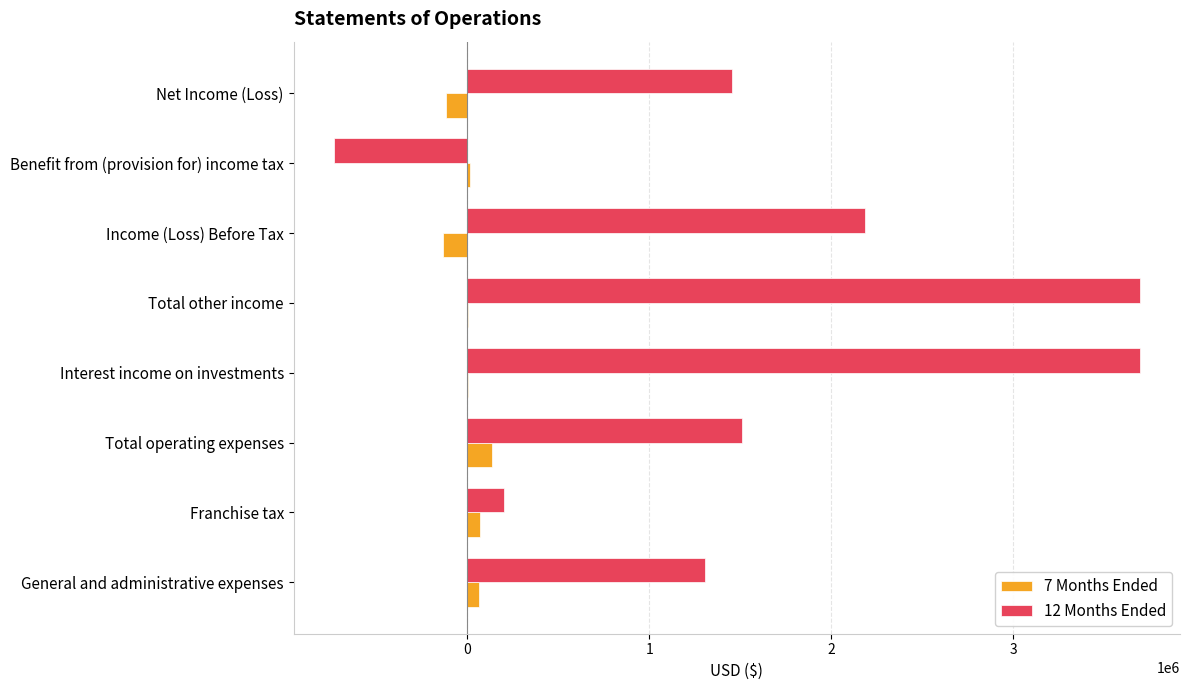

Which series changed the most between Income (Loss) Before Tax and Net Income (Loss)?

12 Months Ended